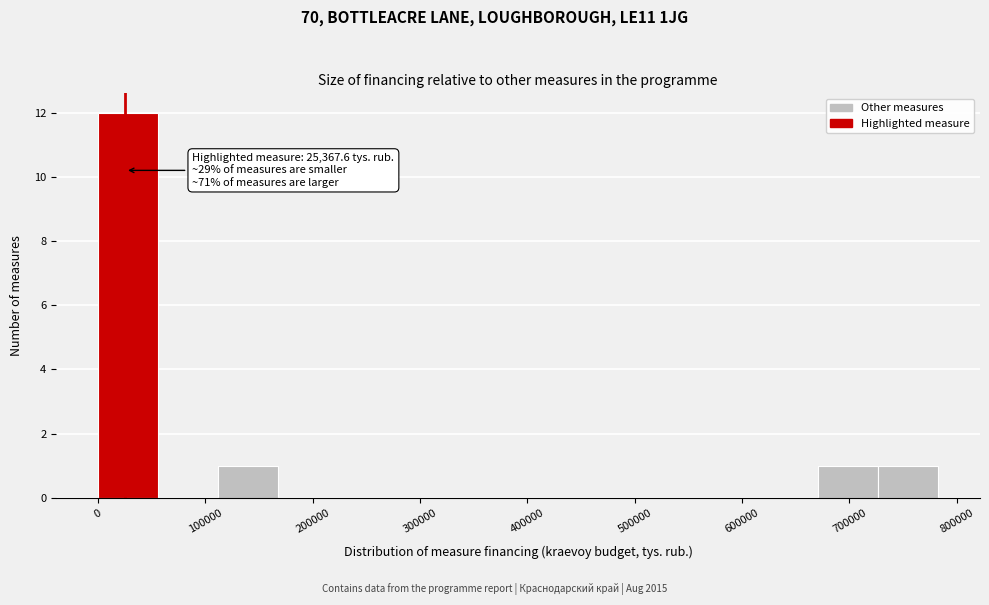

Over which range of the x-axis is the bar tallest?

0 to 60000